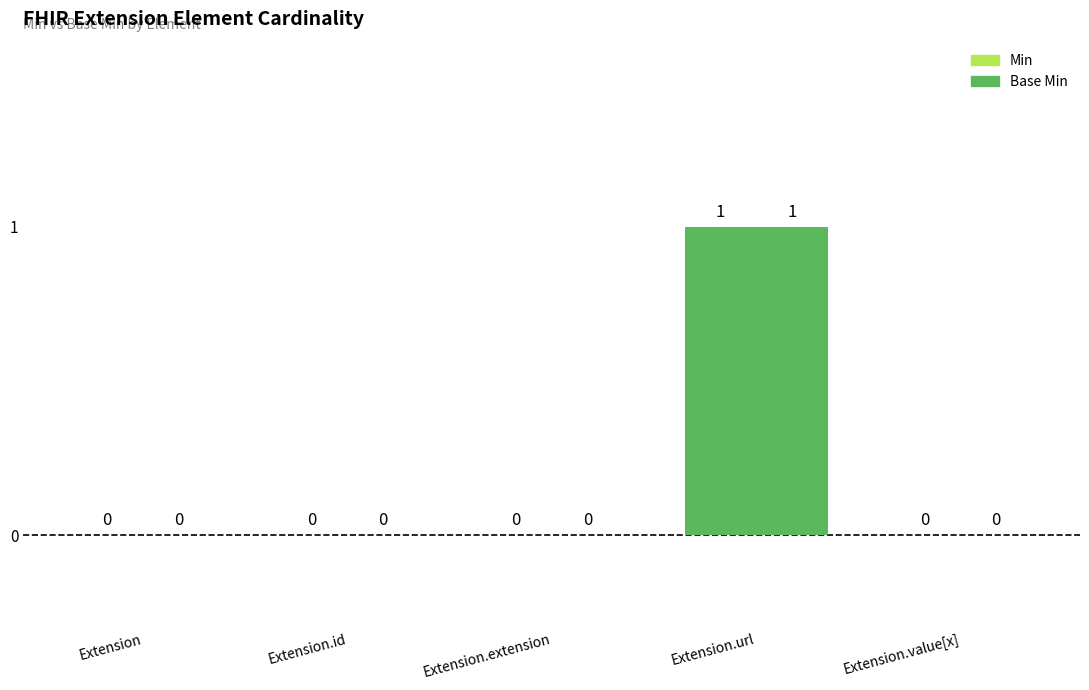

How many groups of bars are there?

5